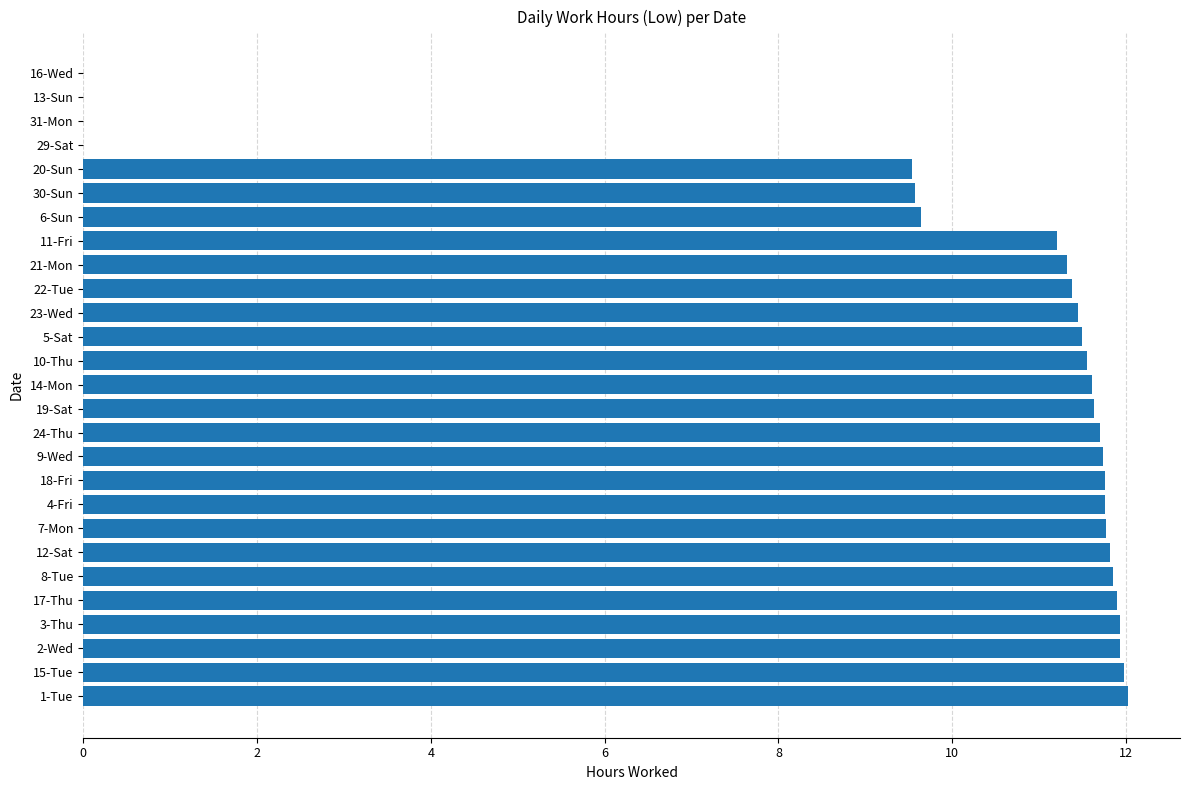

How many data points are above 11?

20